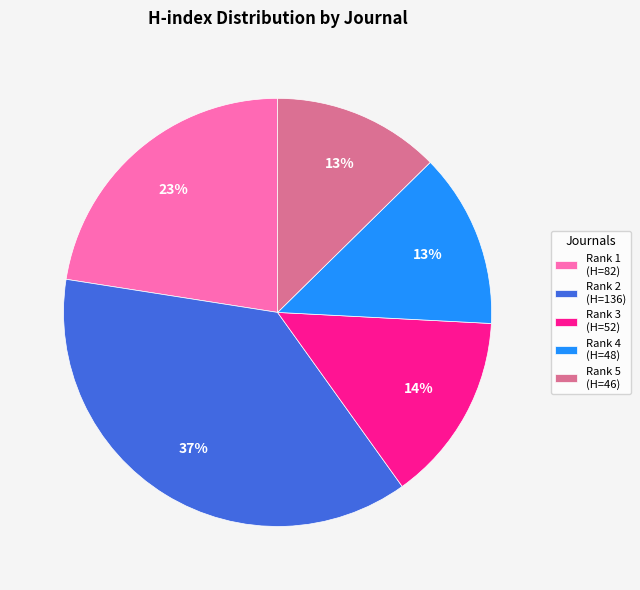

Is there a majority slice in this chart?

No